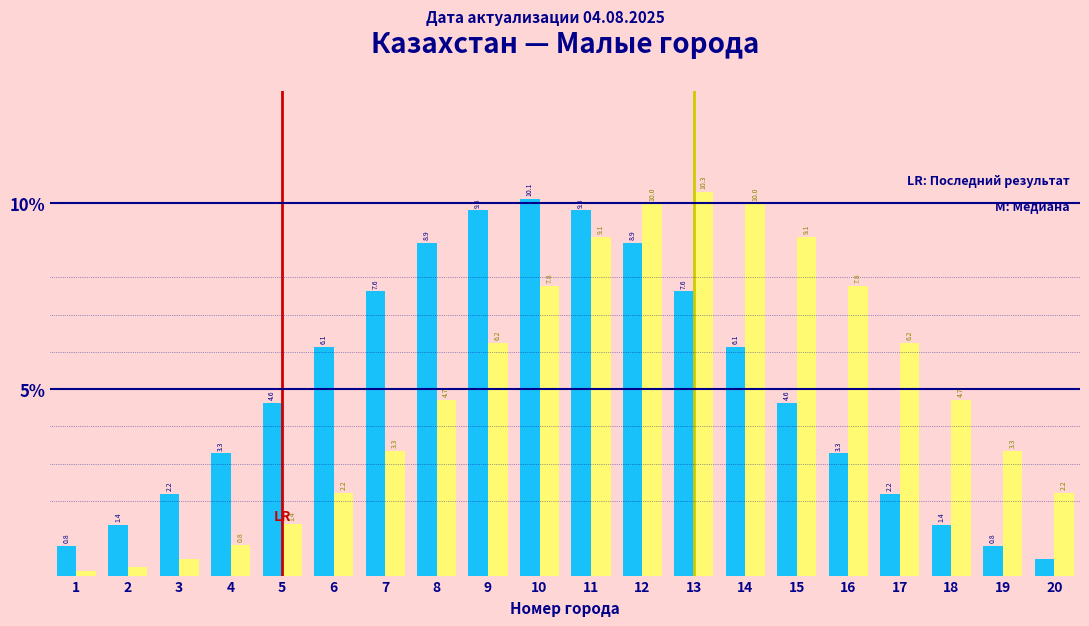

What is the total value across all series at 14?

16.1